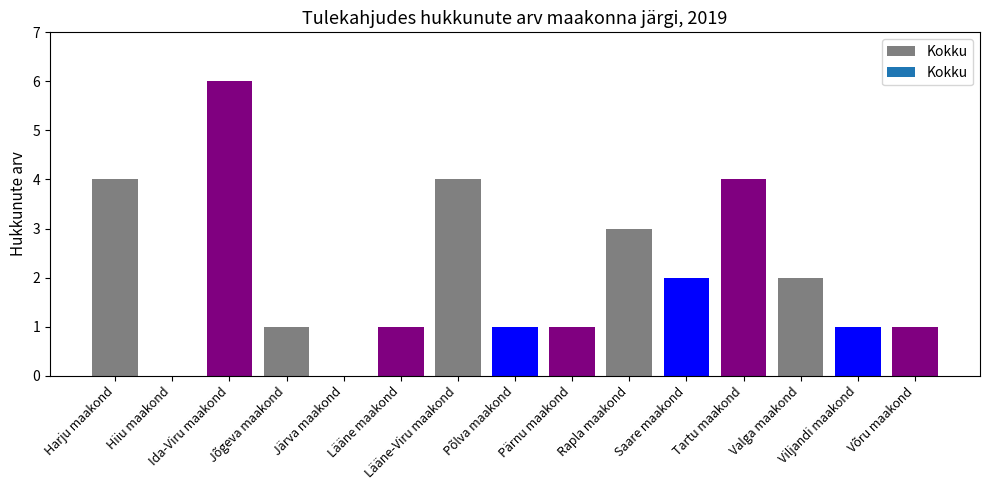

Reading left to right, extract all data points from this chart.

4	0	6	1	0	1	4	1	1	3	2	4	2	1	1